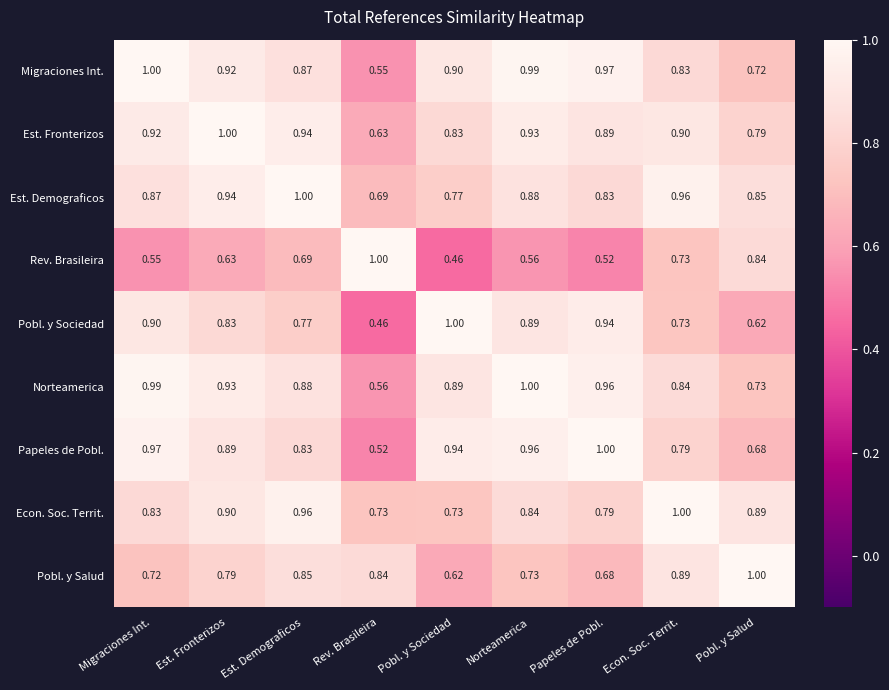

What is the maximum value shown in the chart?

1.0